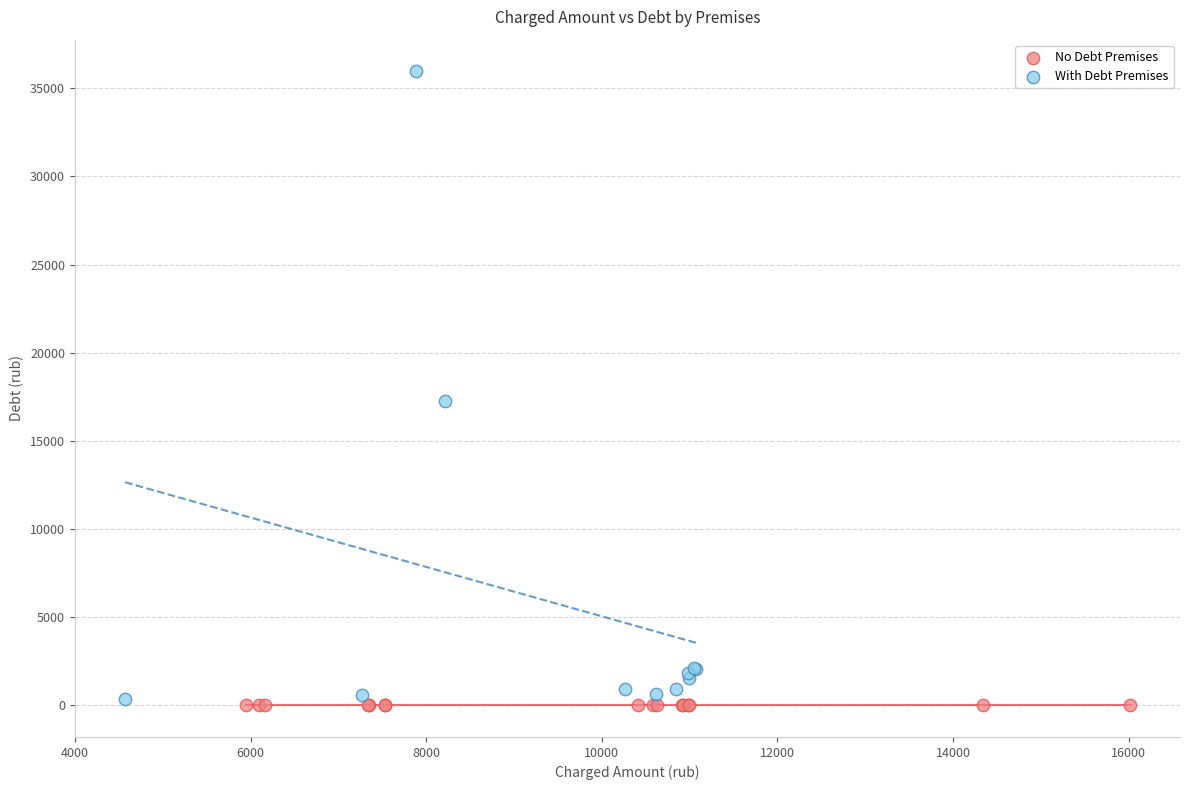

Which series reaches the minimum Y coordinate?

No Debt Premises